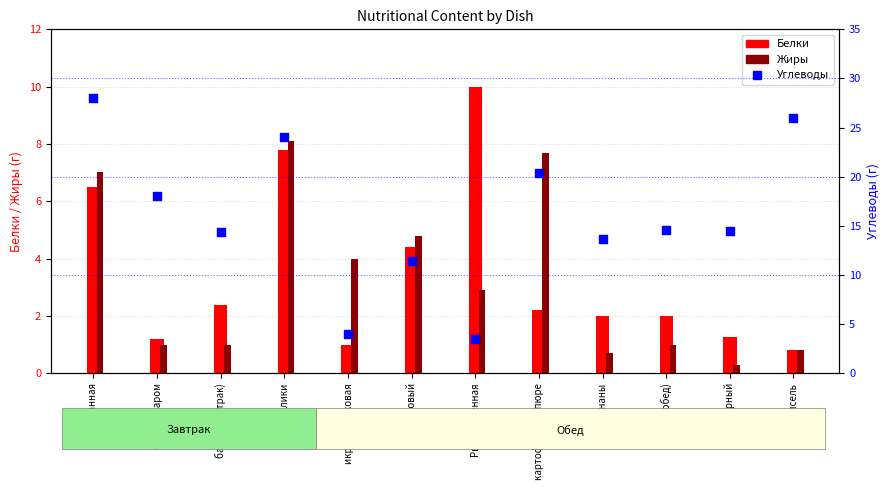

At which category is the sum across all series the highest?

каша манная